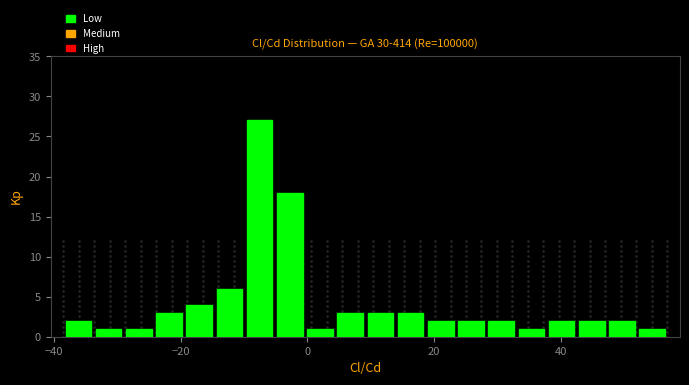

Around what value on the x-axis is the tallest bar? Give the approximate position of its centre, as read against the axis.

-8